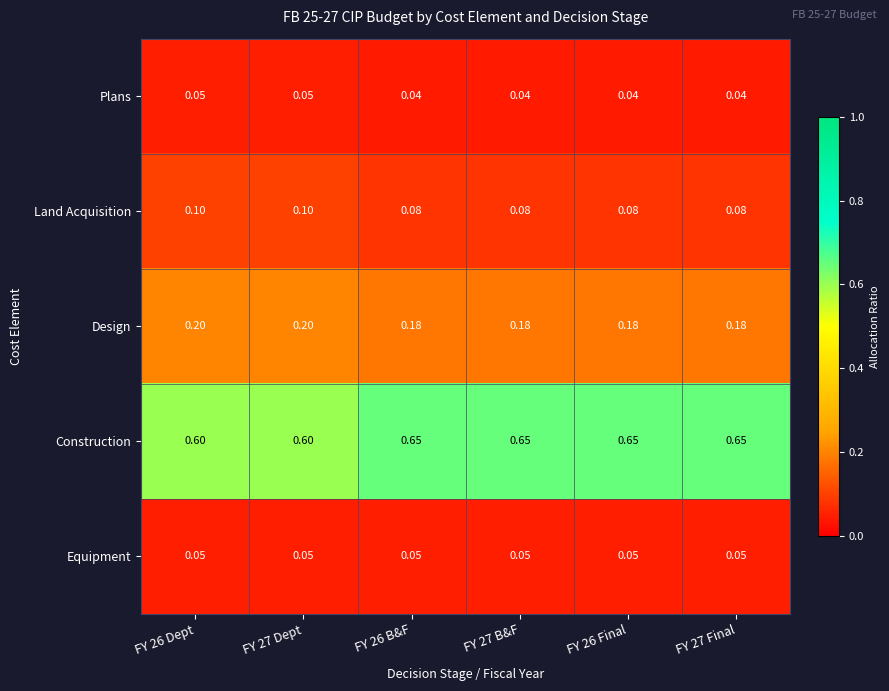

Which series has the widest spread of values?

Construction